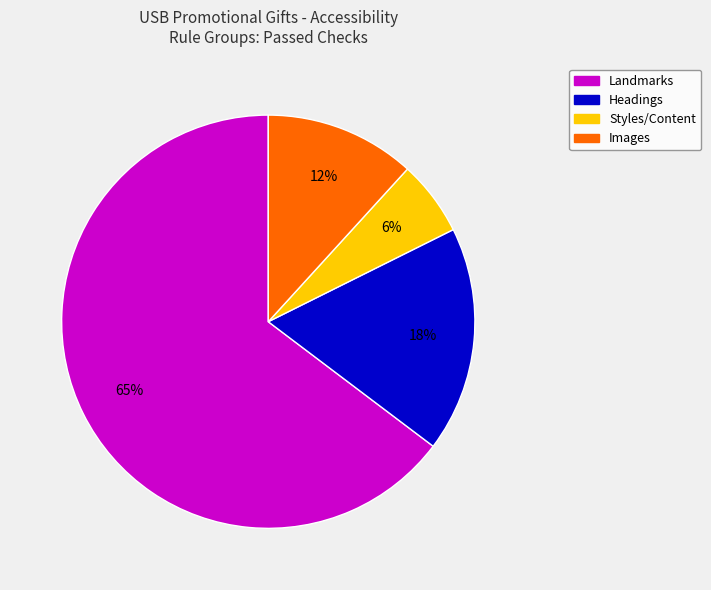

Is there any slice that represents more than half of the pie?

Yes